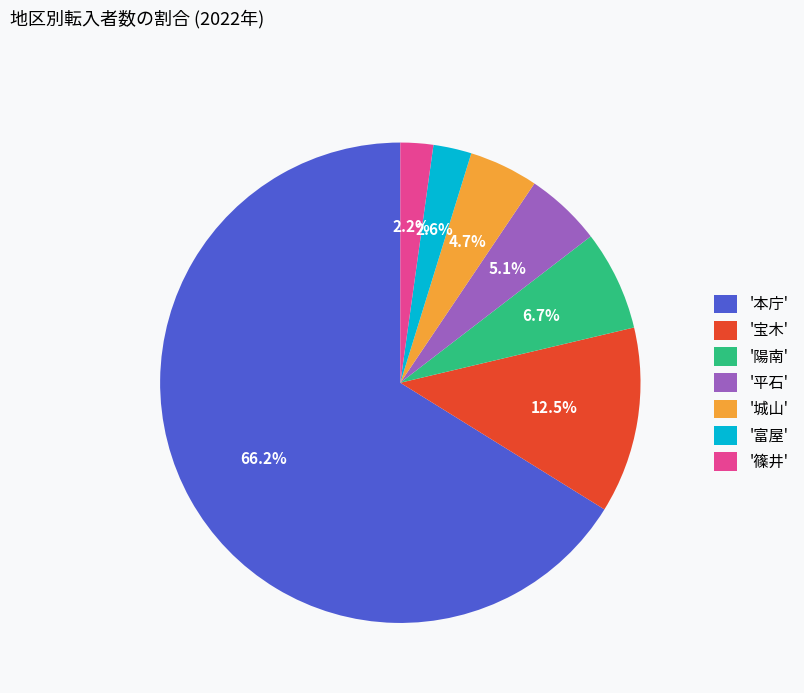

Between '平石' and '富屋', which is larger?

'平石'